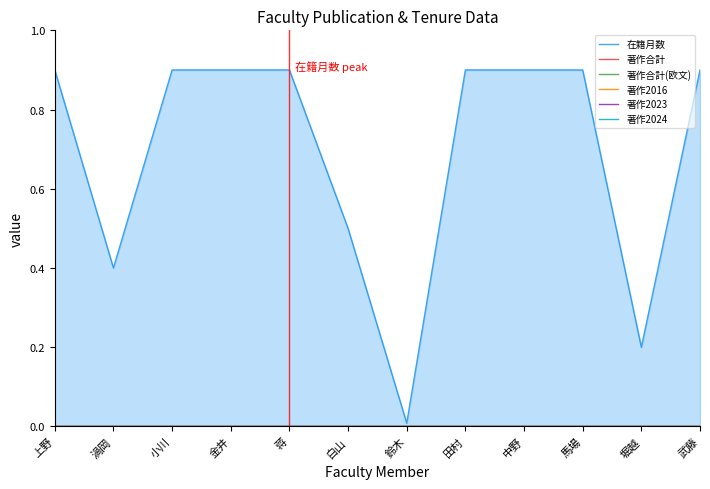

At how many categories does at least one series exceed 0?

12